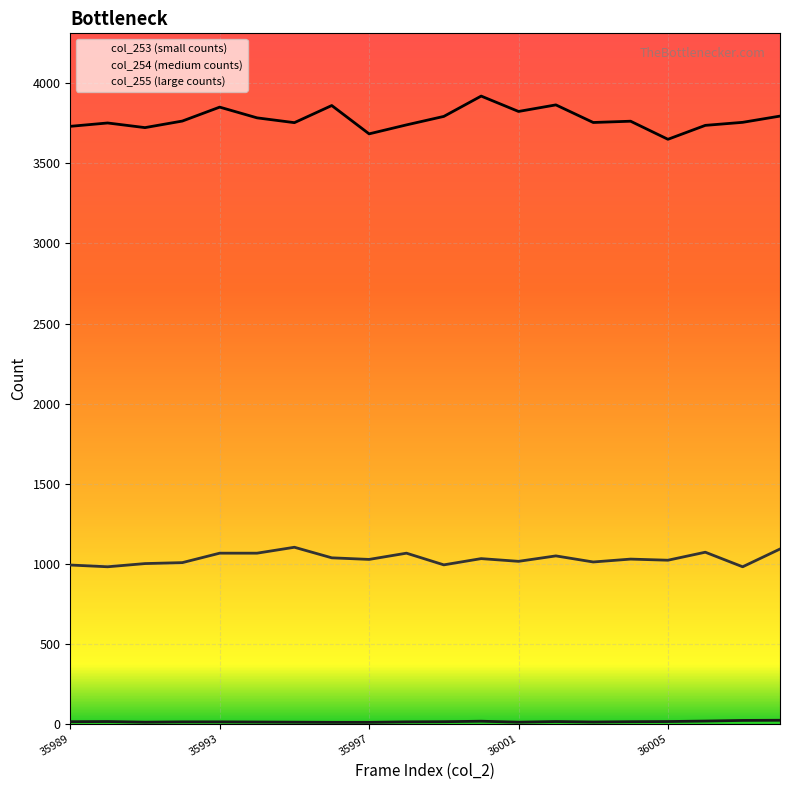

Rank the series by their maximum value, from highest to lowest.

col_255, col_254, col_253